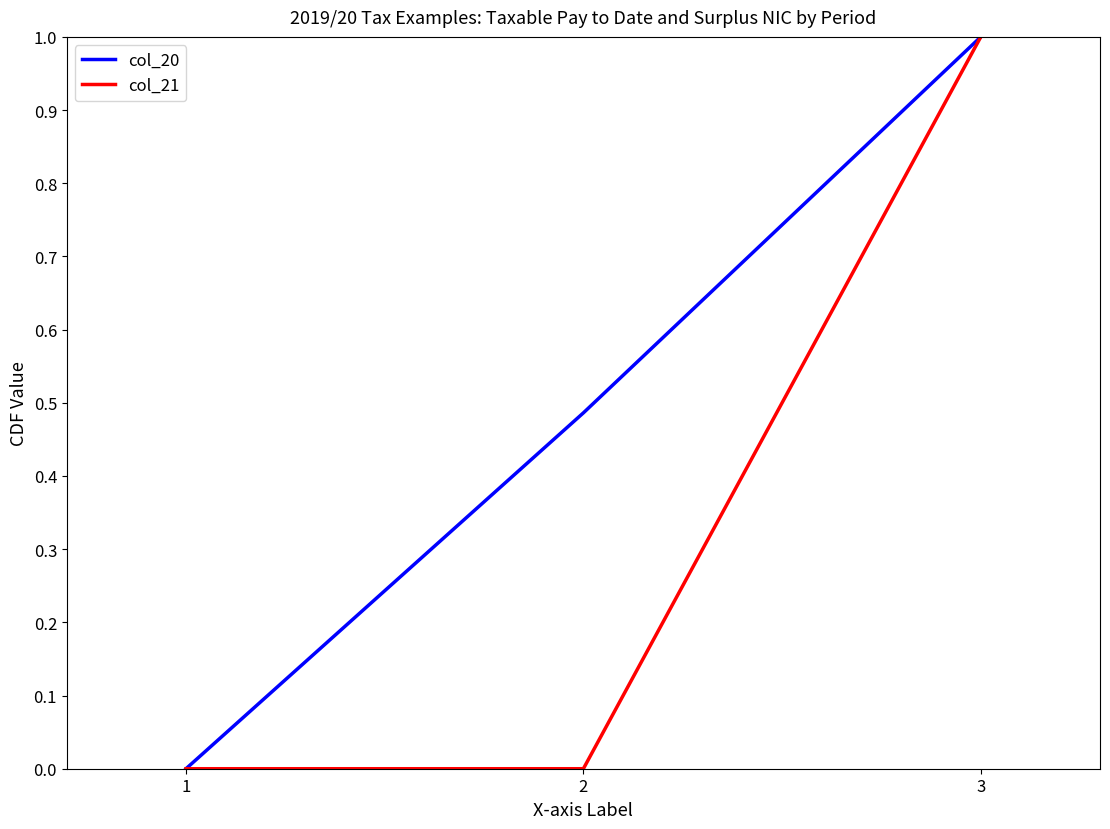

At which category is the sum across all series the highest?

3